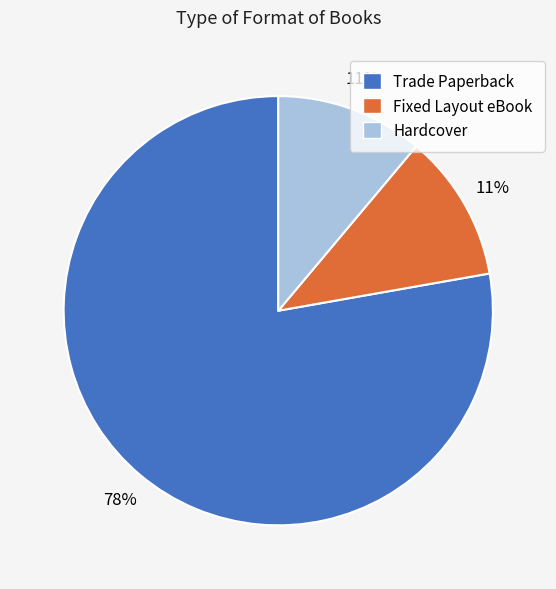

To the nearest percent, what is the average slice percentage?

33%